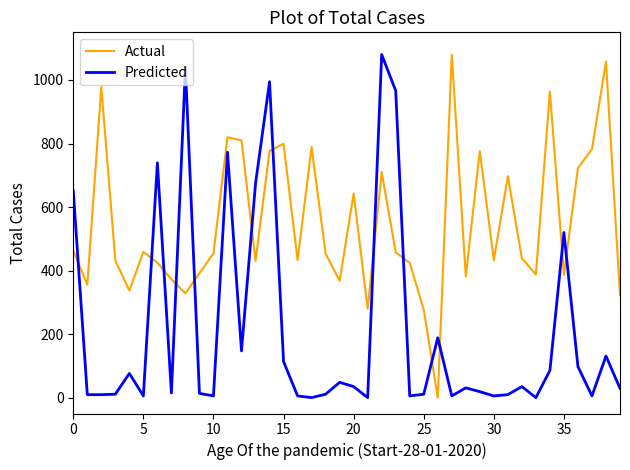

What is the maximum value for Actual?

1080.0